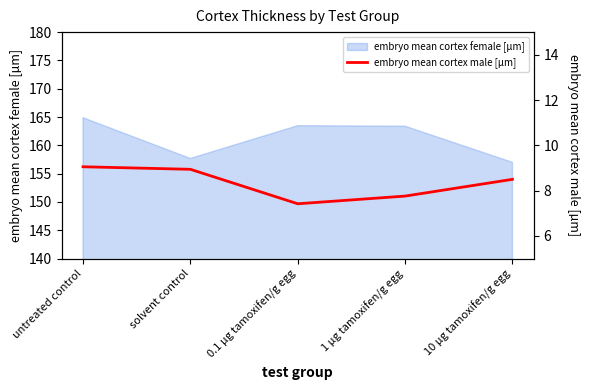

What is the maximum value for embryo mean cortex female [µm]?

164.9